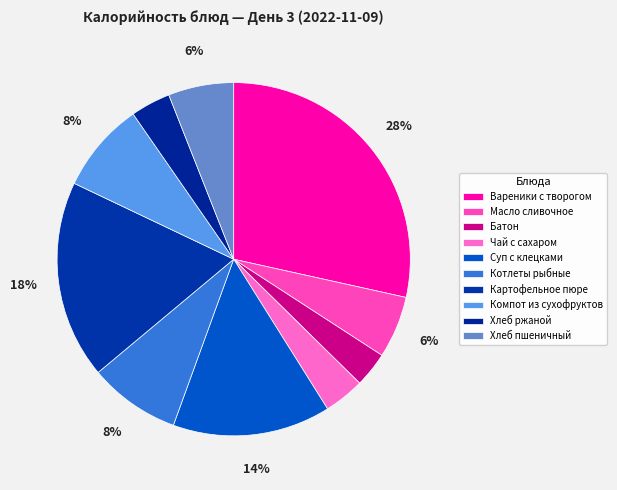

How many segments does this pie chart have?

10